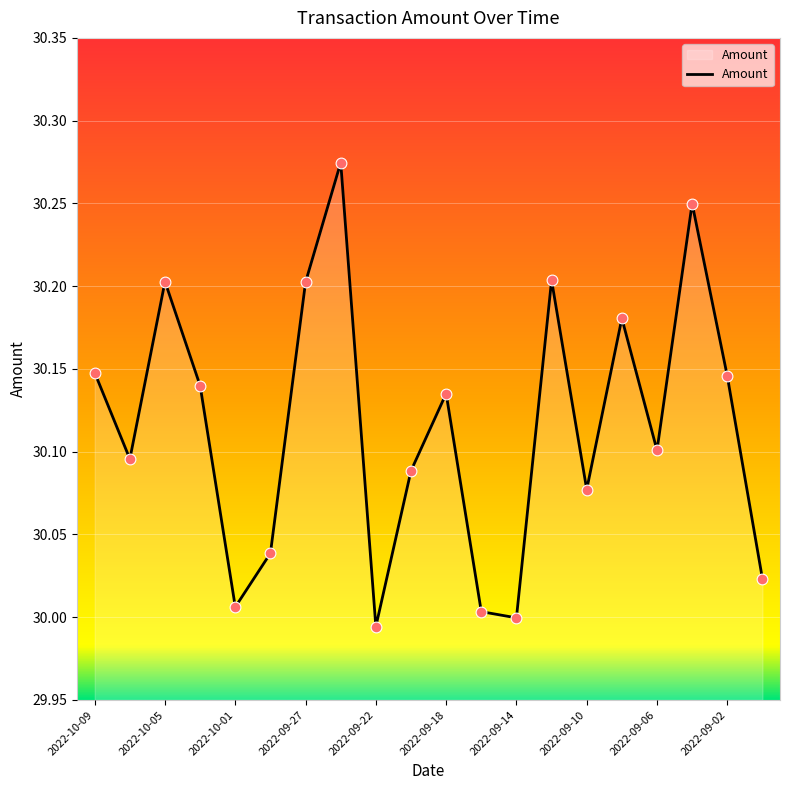

What is the difference between the maximum and minimum values?

0.3